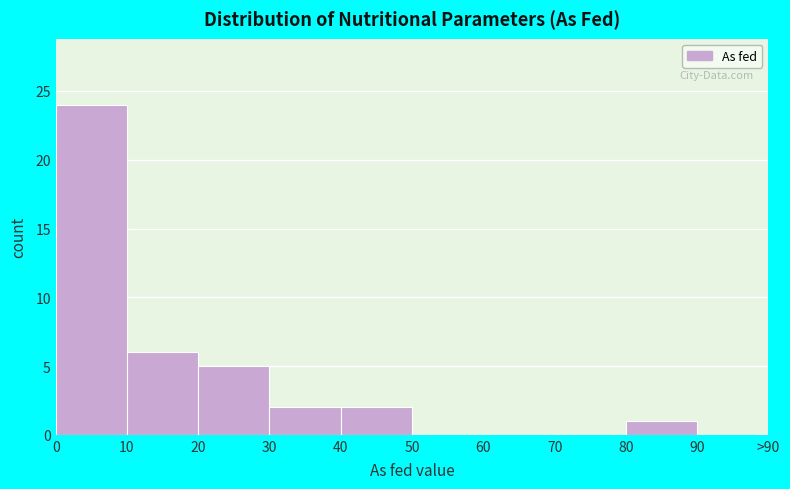

Reading left to right, what are all the values shown in this chart?

0=24	10=6	20=5	30=2	40=2	50=0	60=0	70=0	80=1	90=0